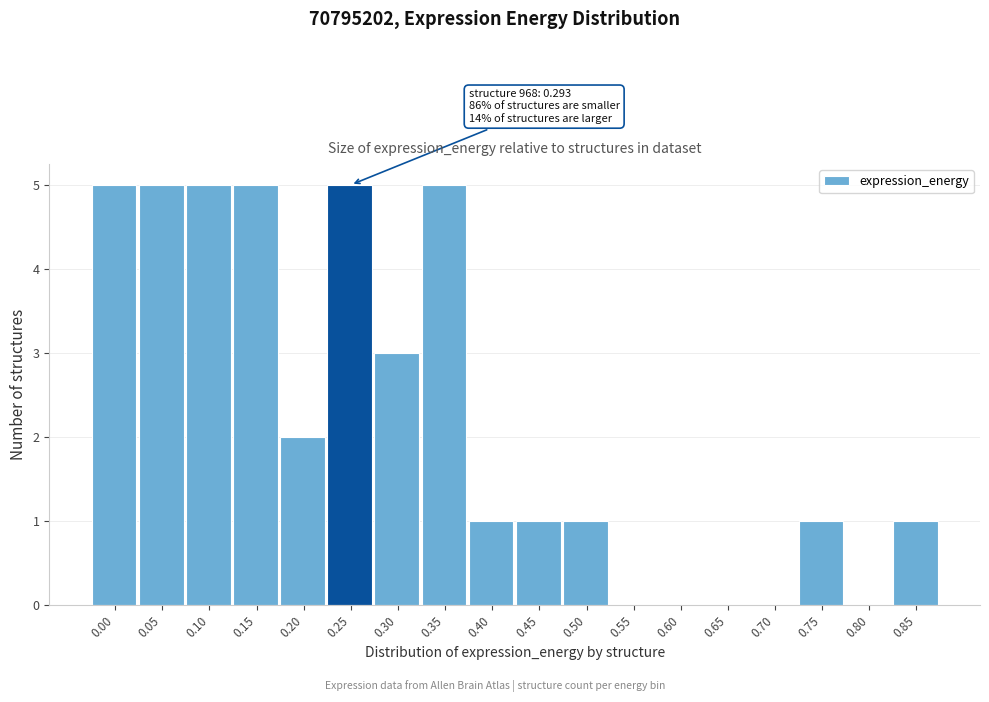

Reading right to left, what are all the values shown in this chart?

0.85=1	0.80=0	0.75=1	0.70=0	0.65=0	0.60=0	0.55=0	0.50=1	0.45=1	0.40=1	0.35=5	0.30=3	0.25=5	0.20=2	0.15=5	0.10=5	0.05=5	0.00=5